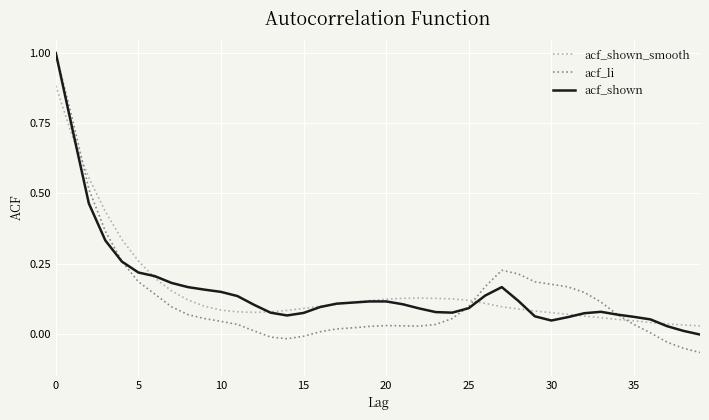

True or false: acf_shown_smooth and acf_li intersect in this chart.

True